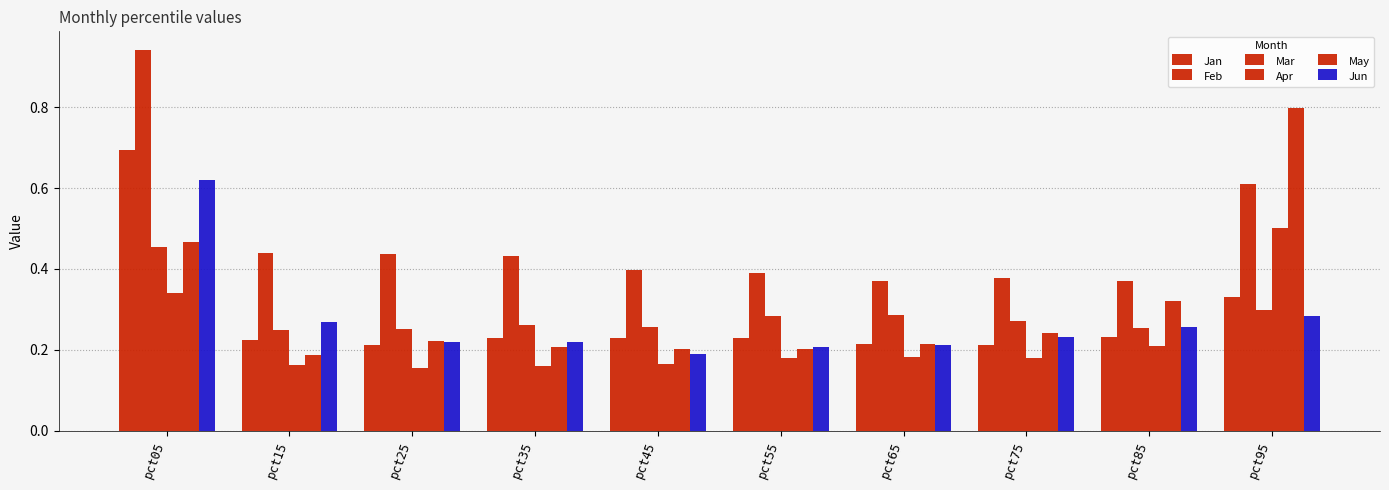

Rank the categories by Mar value from highest to lowest.

pct05, pct95, pct65, pct55, pct75, pct35, pct45, pct85, pct25, pct15